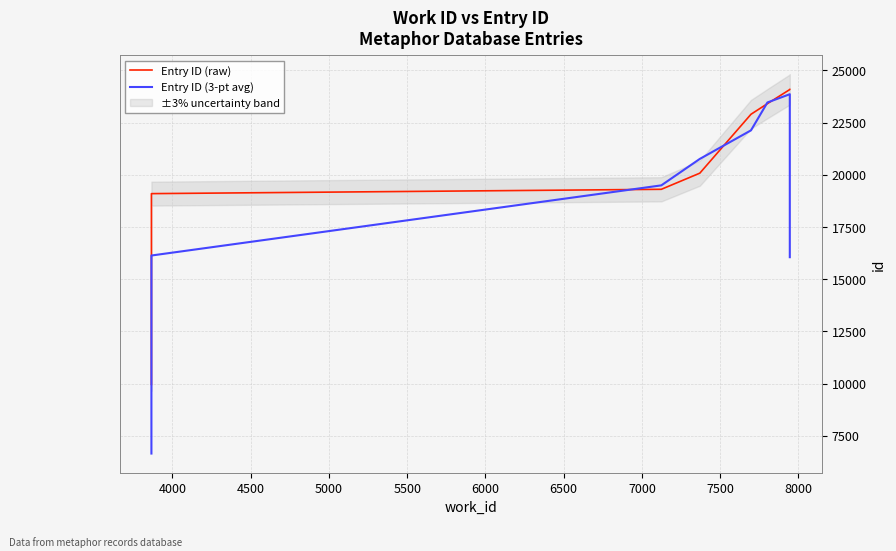

How many data points does each series have?

10